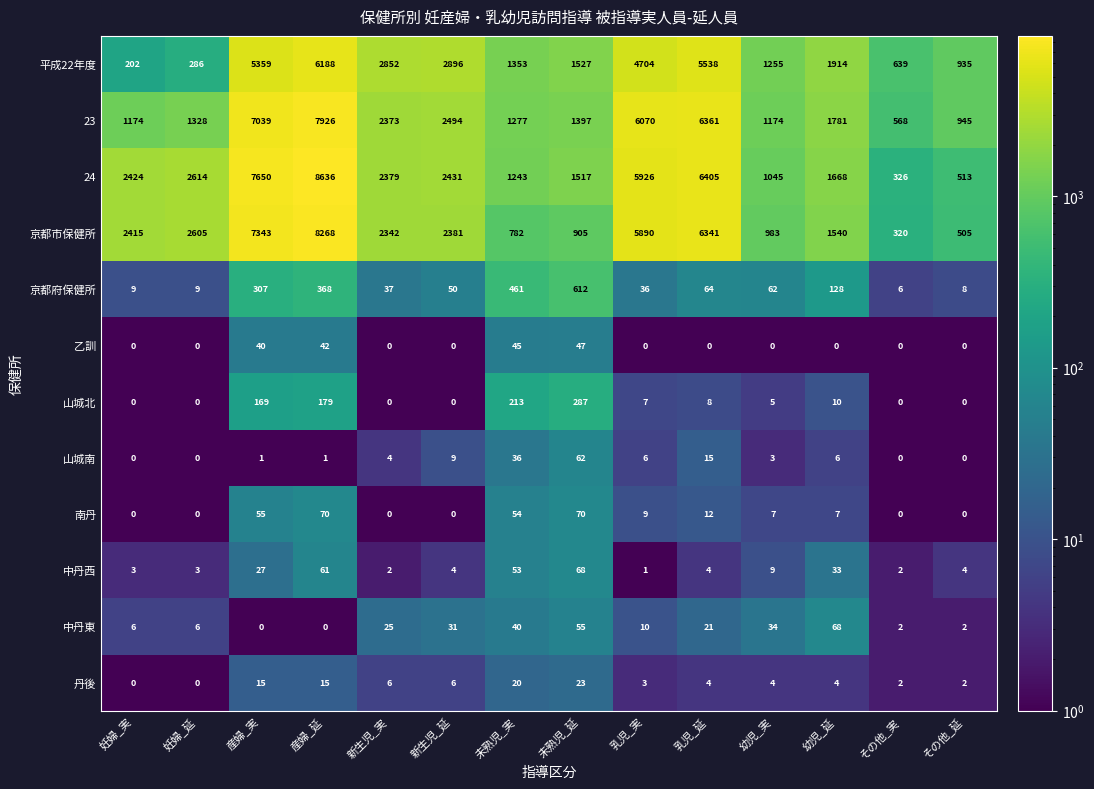

At which category is the sum across all series the highest?

産婦_延